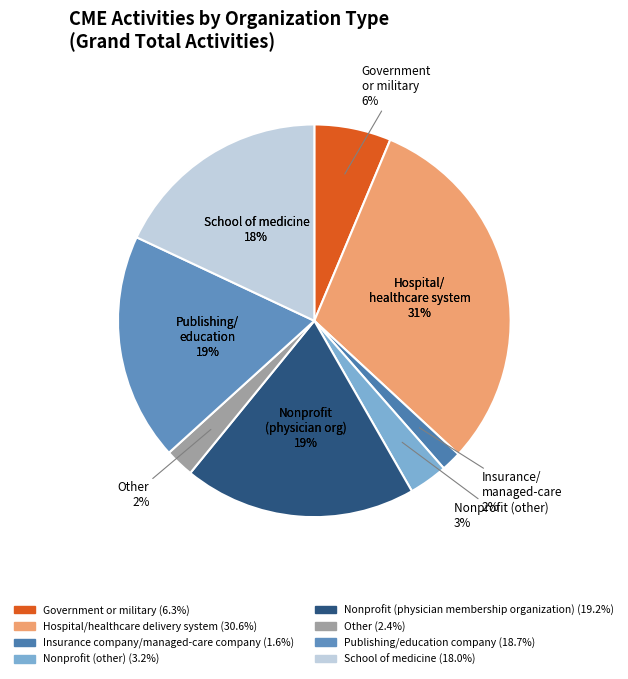

Is it true that Nonprofit (other) is 11% of the pie?

False